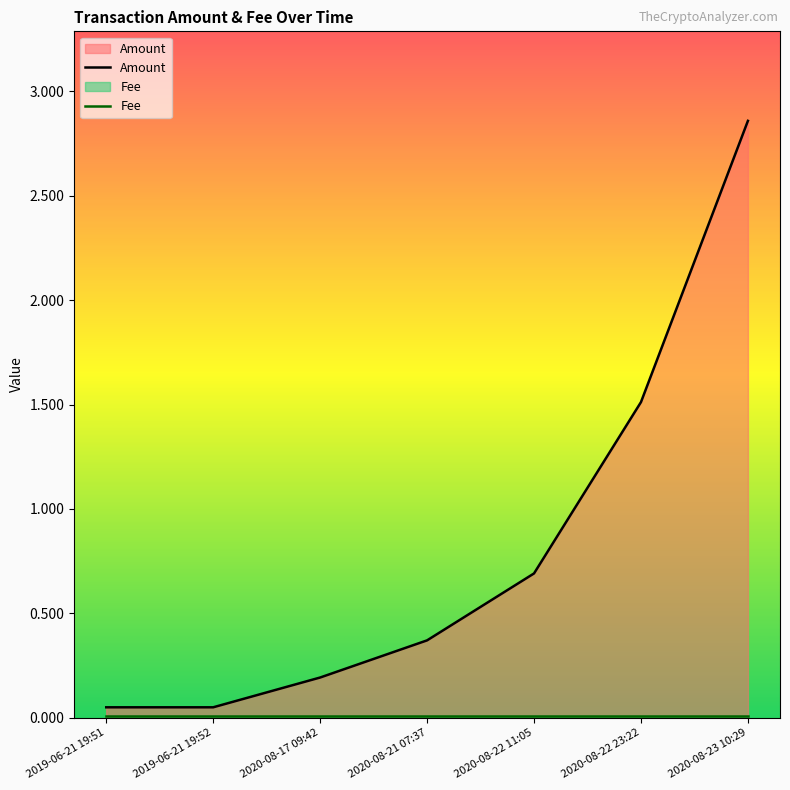

Is it true that the value at 2020-08-22 23:22 is 2.3?

False